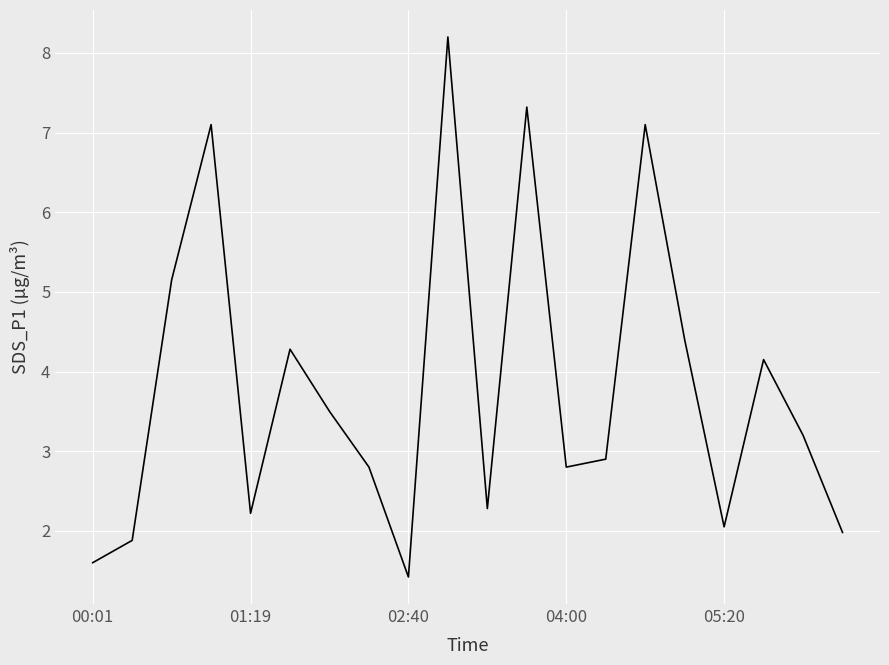

What is the maximum value shown in the chart?

8.2